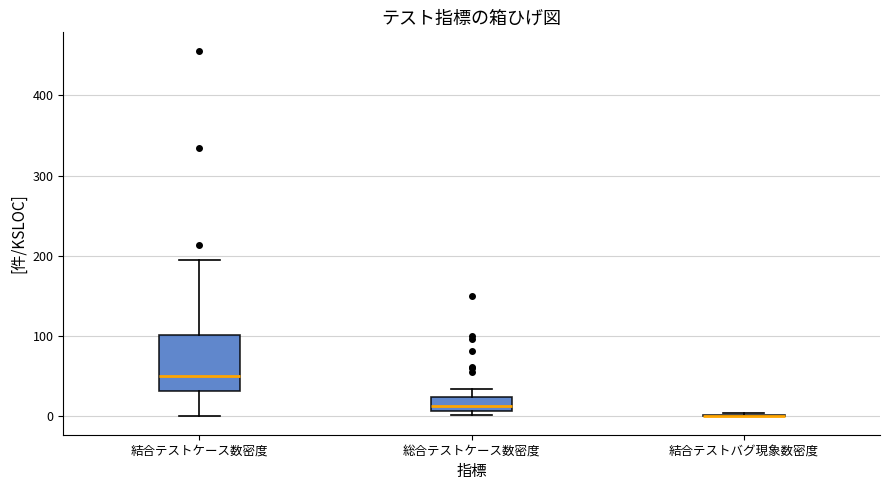

Reading left to right, read every box against the y-axis: the position of its median line, the range the box covers, and the ends of its whiskers. The values are not printed on the chart, so give them approximately, as read against the axis.

結合テストケース数密度: median 50, box 30 to 100, whiskers 0 to 190
総合テストケース数密度: median 10 (inside the box), box 10 to 20, whiskers 0 to 30
結合テストバグ現象数密度: box collapsed to a line at 0, whiskers 0 to 0